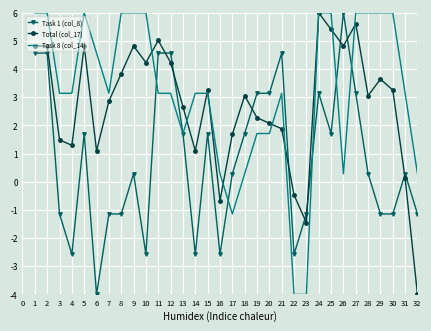

Is it true that Task 1 (col_8) equals -1.1 at 3?

True